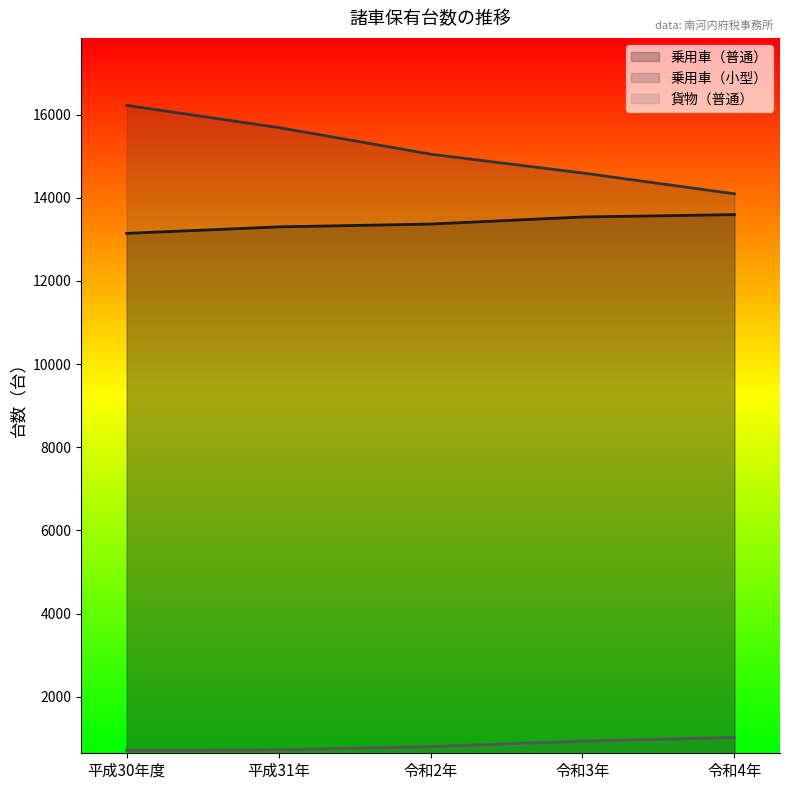

Between 令和2年 and 令和3年, which series saw the biggest shift?

乗用車（小型）